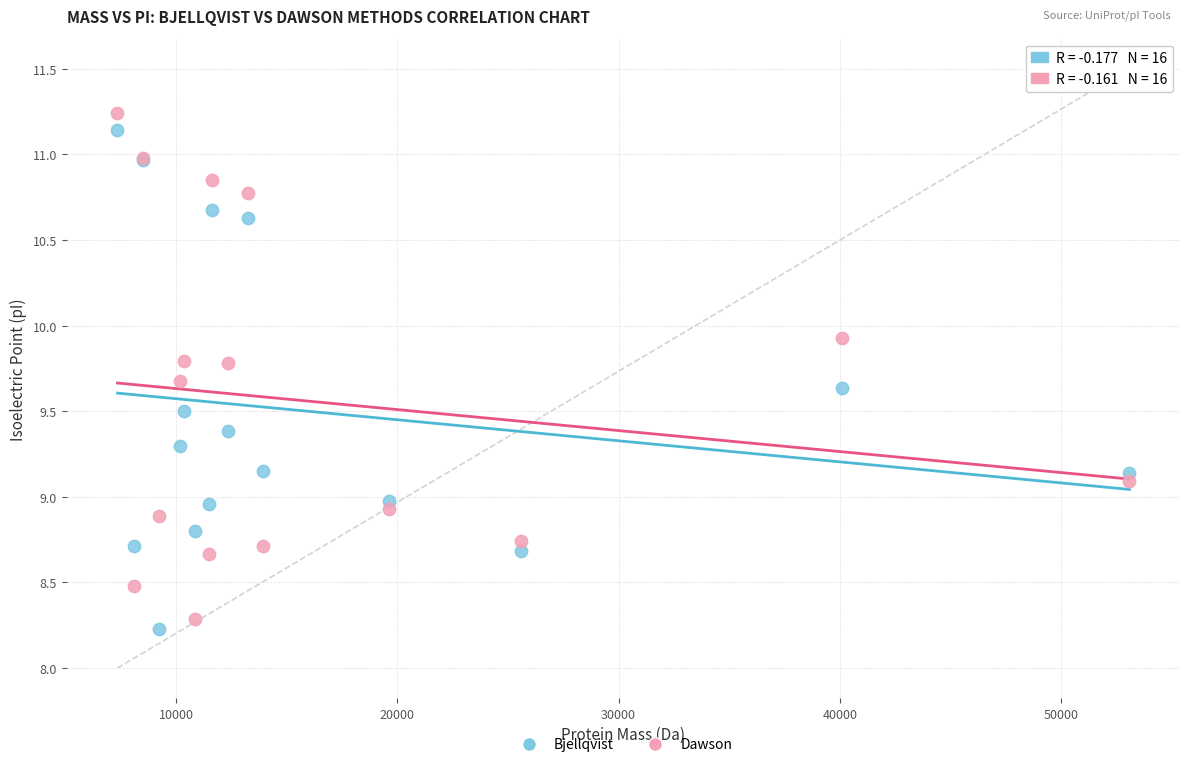

What is the X range (max minus min) for the scatter plot?

45751.7